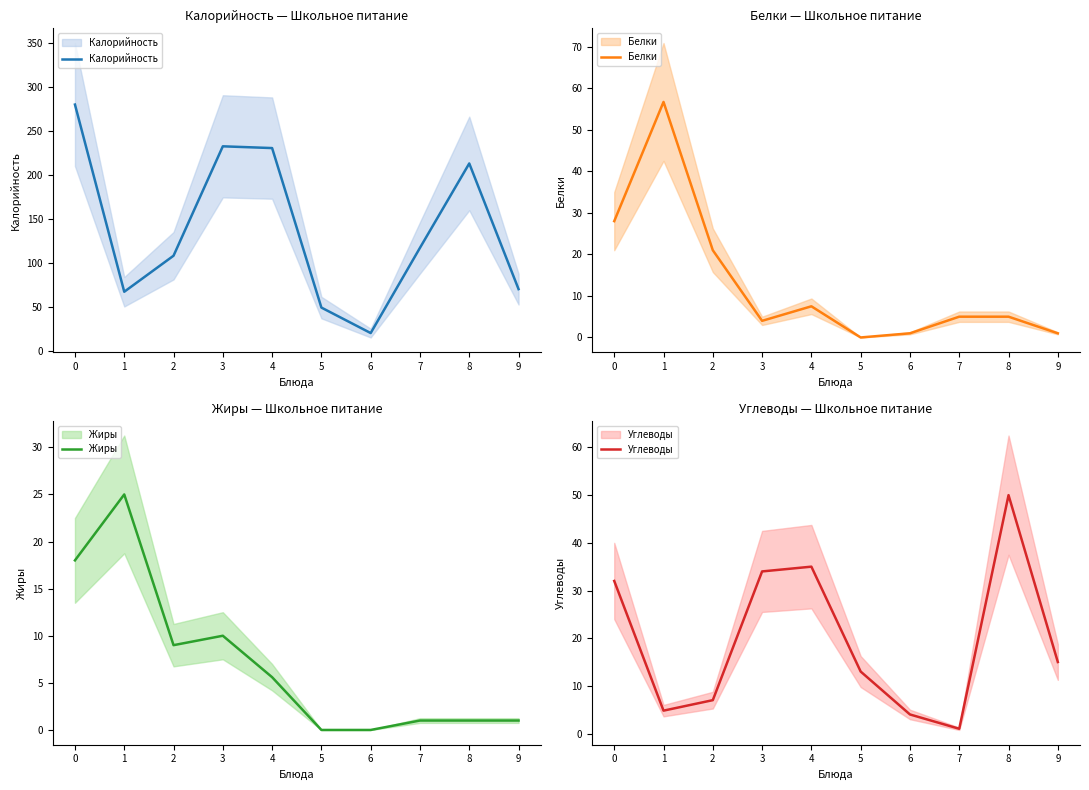

At which label does Белки reach its minimum?

5